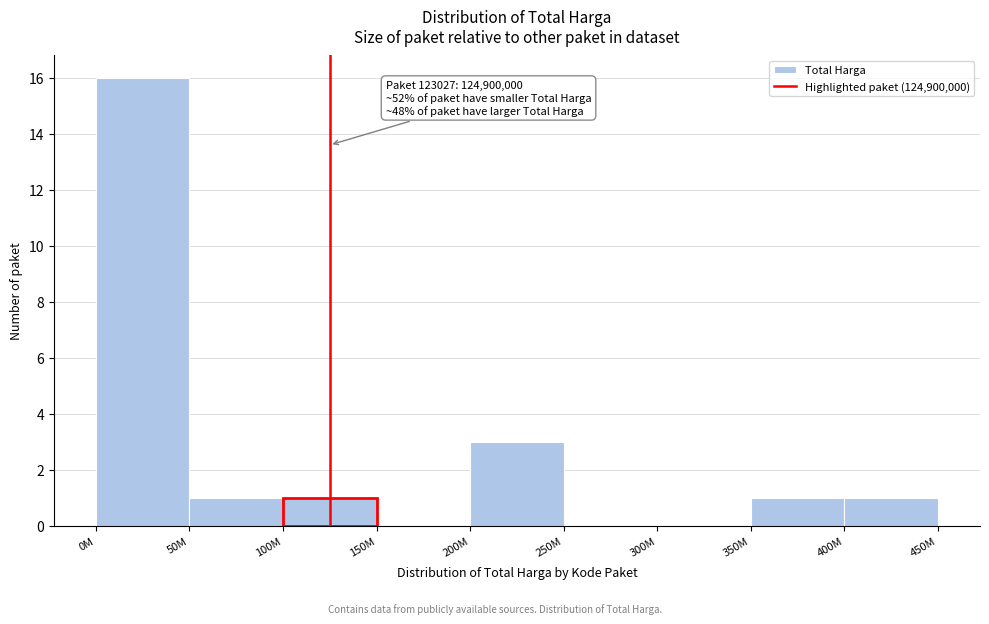

Reading left to right, what are all the values shown in this chart?

0M=16	50M=1	100M=1	150M=0	200M=3	250M=0	300M=0	350M=1	400M=1